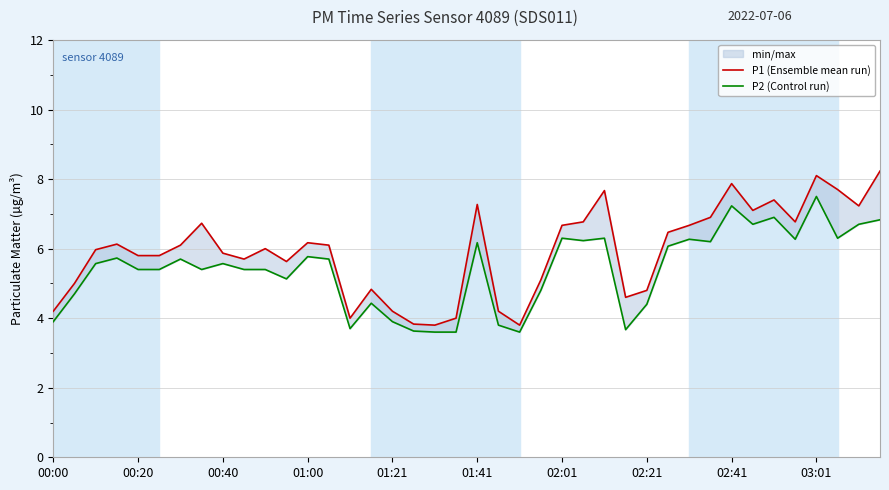

How many data points in P1 (Ensemble mean run) are above 6?

20